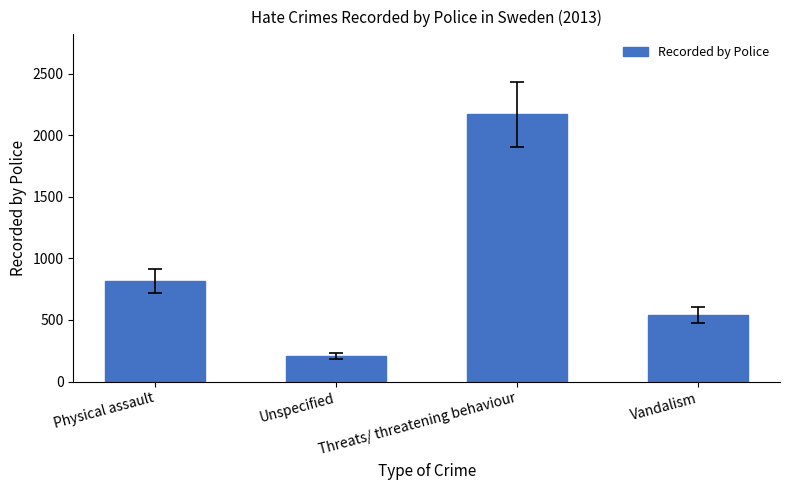

What is the value of the 3rd bar from the left?

2168